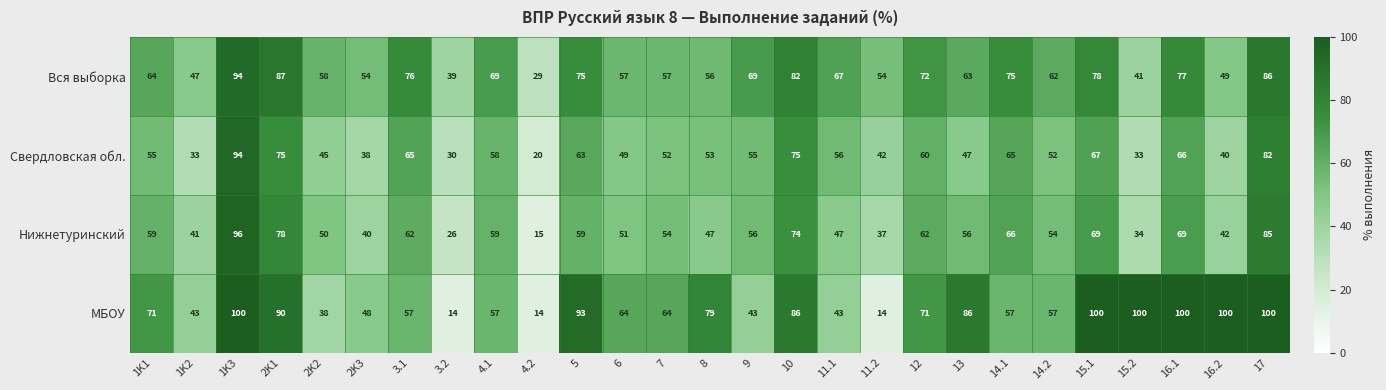

Which series has the largest total across all categories?

МБОУ